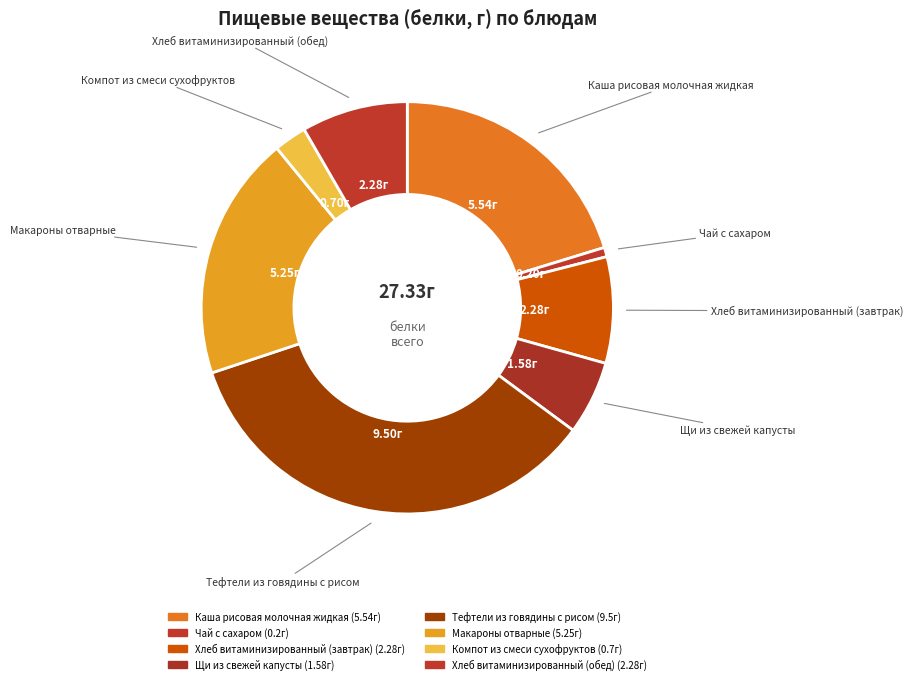

Count the number of slices in the pie.

8